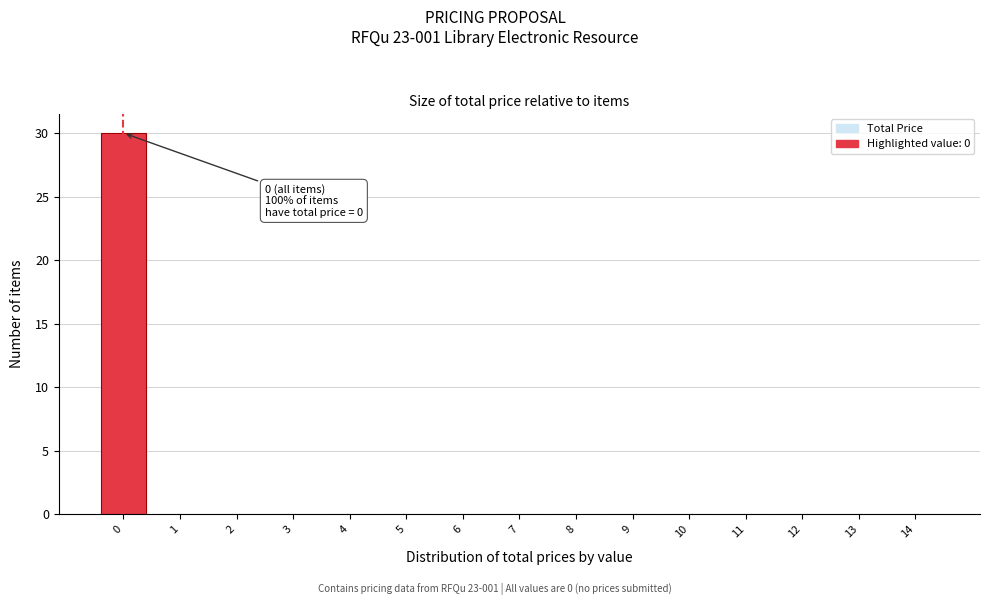

Reading left to right, transcribe all the data shown in this chart.

0=30	1=0	2=0	3=0	4=0	5=0	6=0	7=0	8=0	9=0	10=0	11=0	12=0	13=0	14=0